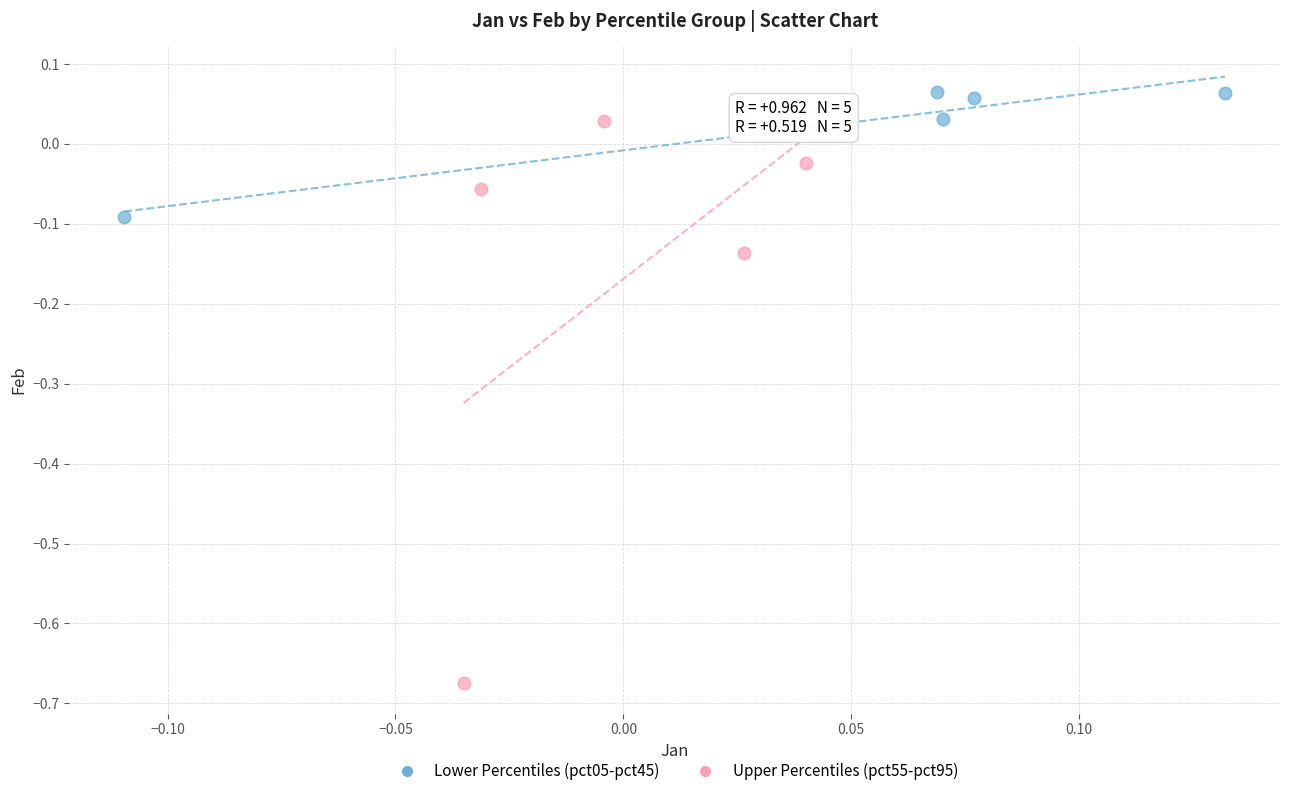

Which series reaches the minimum Y coordinate?

Upper Percentiles (pct55-pct95)